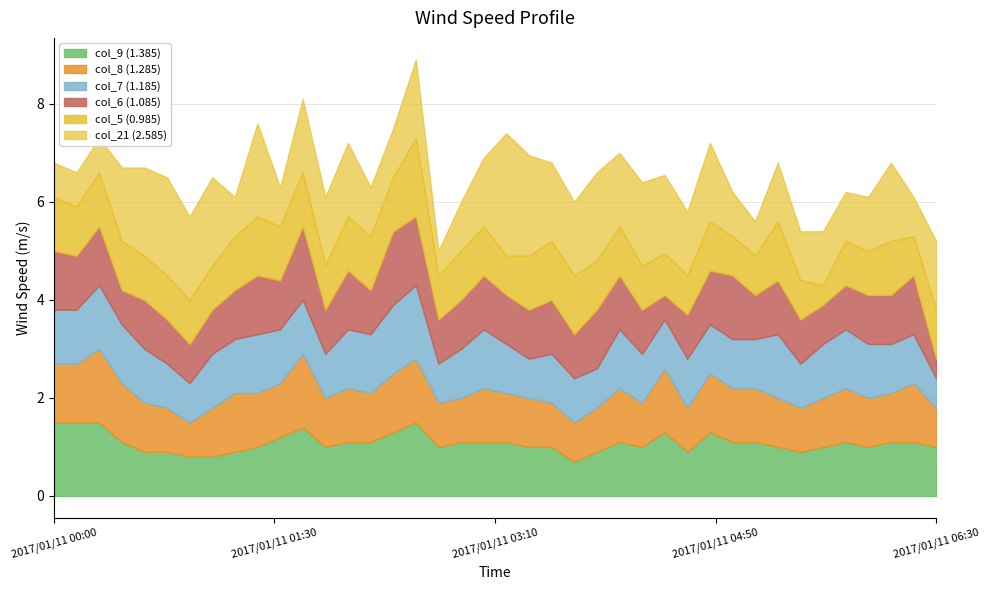

Which series ends up on top after the final intersection of col_21 (2.585) and col_8 (1.285)?

col_21 (2.585)